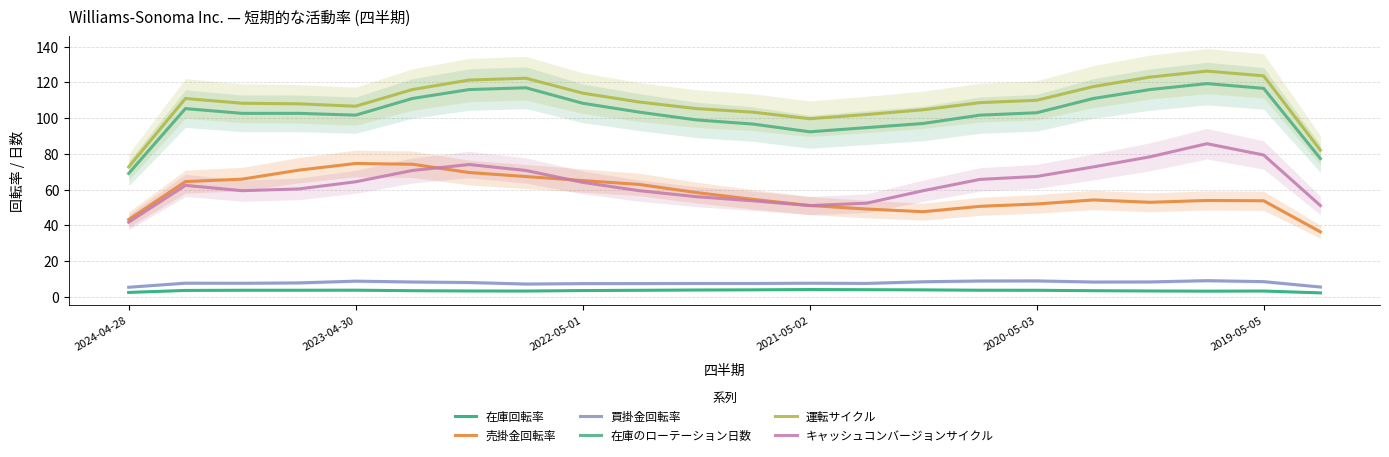

True or false: 在庫のローテーション日数 and 在庫回転率 intersect in this chart.

False